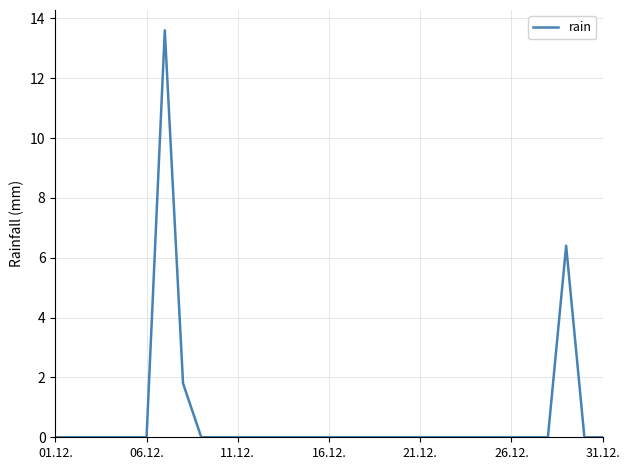

What is the difference between the maximum and minimum values?

13.6